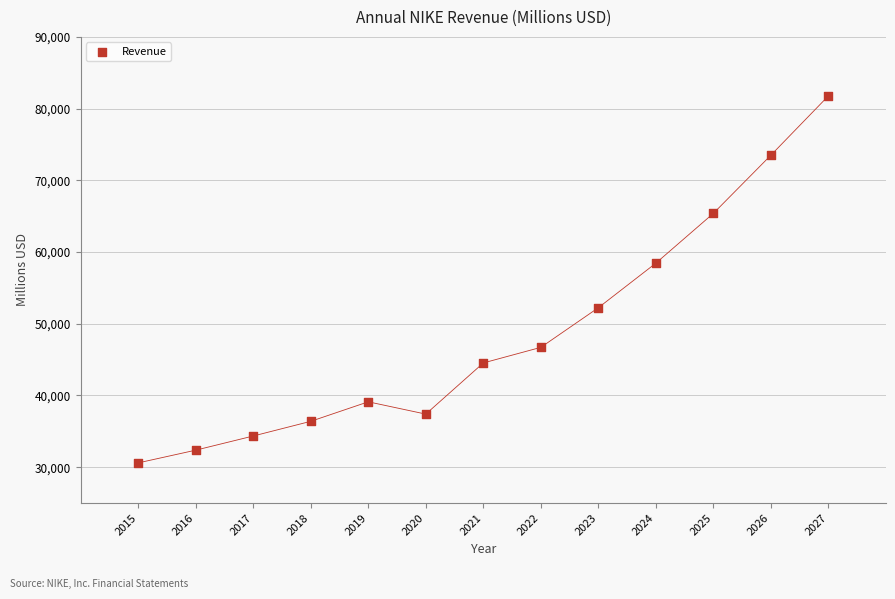

What is the range of Y values (max minus min)?

51184